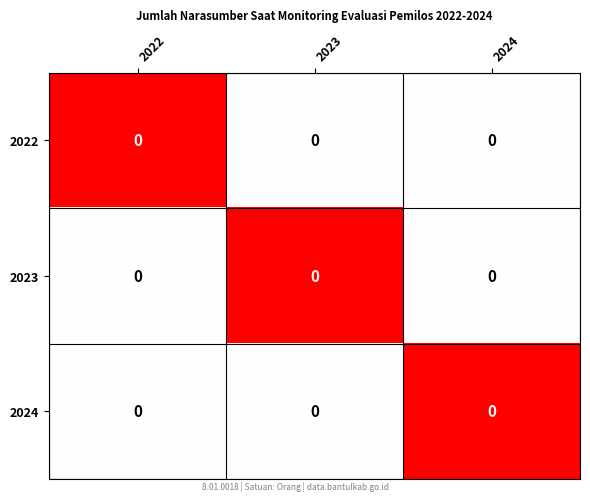

The value of 2023 at 2022 is 0. True or false?

True